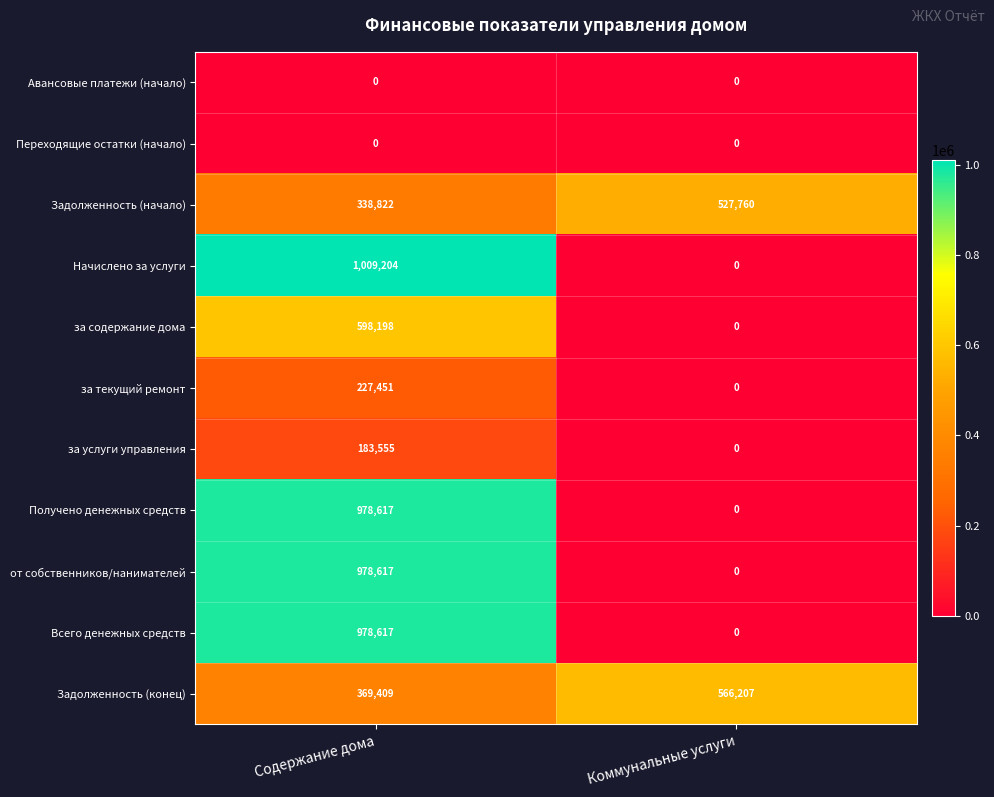

Reading right to left, list all the values displayed in this chart.

Авансовые платежи (начало): 0	0
Переходящие остатки (начало): 0	0
Задолженность (начало): 527760	338822
Начислено за услуги: 0	1009204
за содержание дома: 0	598198
за текущий ремонт: 0	227451
за услуги управления: 0	183555
Получено денежных средств: 0	978617
от собственников/нанимателей: 0	978617
Всего денежных средств: 0	978617
Задолженность (конец): 566207	369409